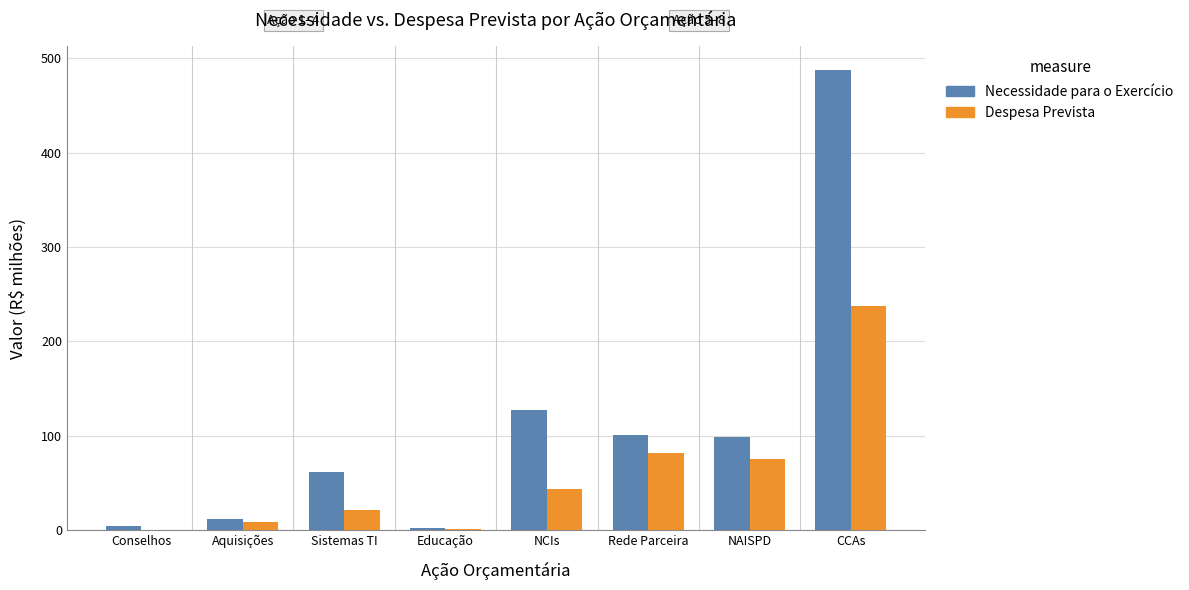

At which category is the sum across all series the highest?

CCAs